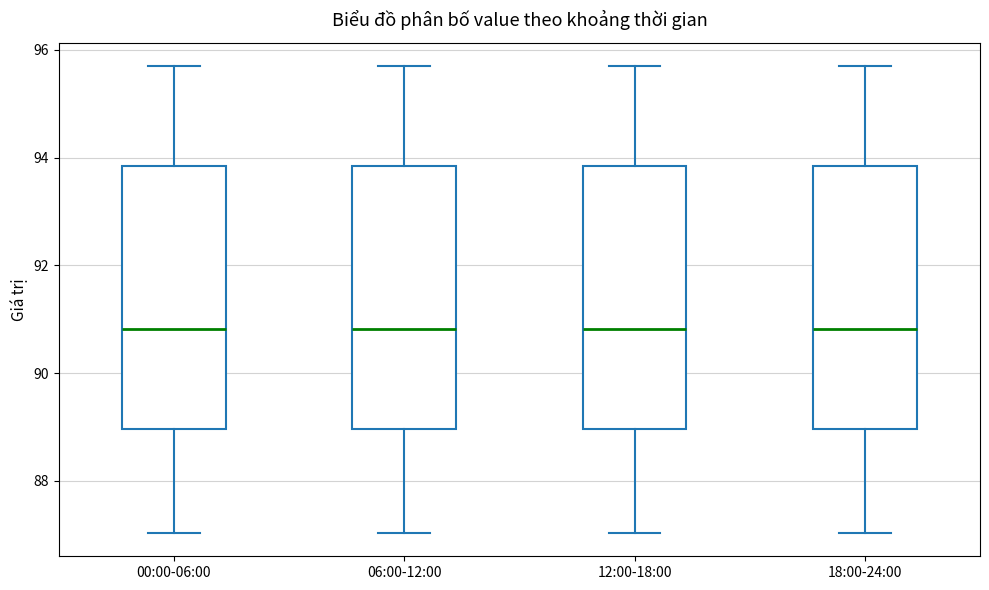

Where is the lower edge of the box for 00:00-06:00 on the y-axis? The values are not printed on the chart, so give them approximately, as read against the axis.

89.0